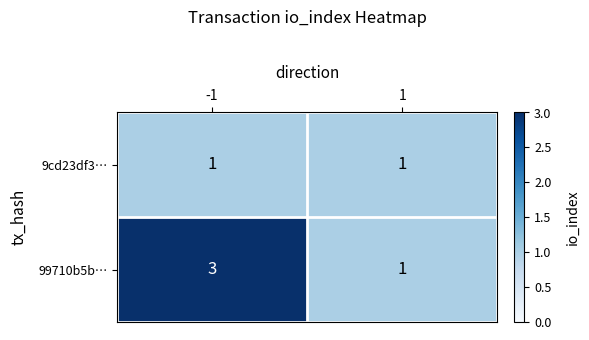

What is the sum of all 99710b5b… values?

4